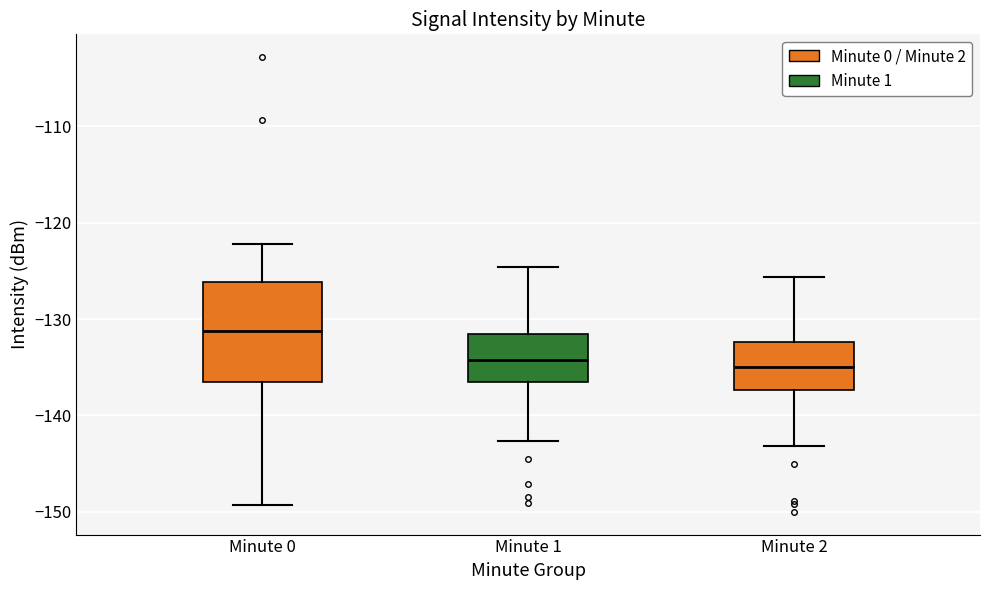

Reading left to right, transcribe this box plot: for each box, give where its median line is, the range the box spans, and where its two whiskers end, as read against the y-axis. The values are not printed on the chart, so give them approximately, as read against the axis.

Minute 0: median -131, box -137 to -126, whiskers -149 to -122
Minute 1: median -134, box -137 to -132, whiskers -143 to -125
Minute 2: median -135, box -137 to -132, whiskers -143 to -126